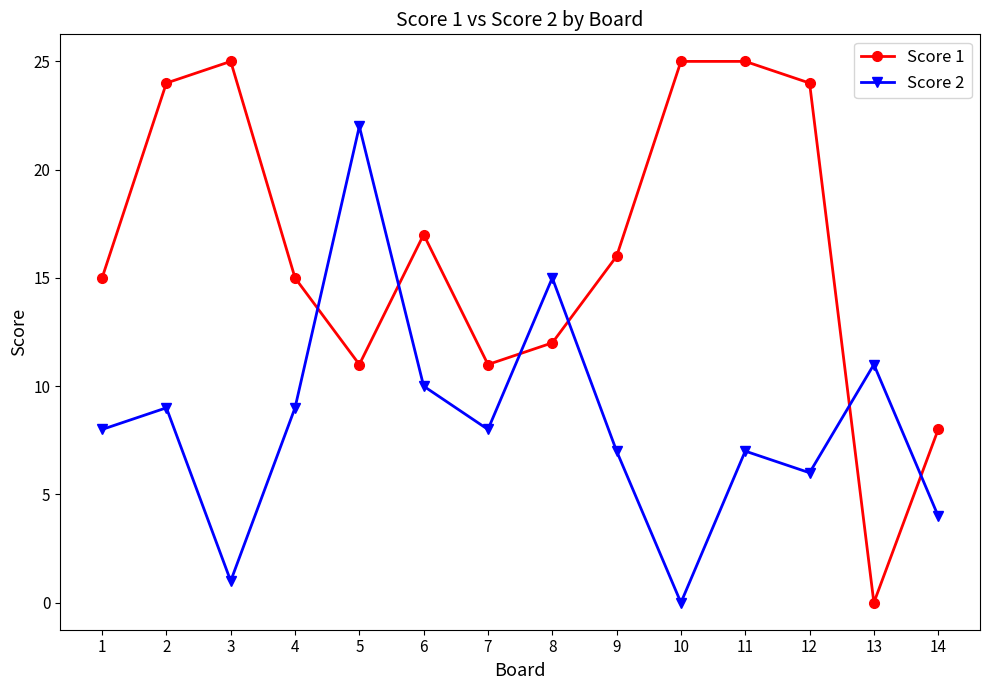

Which series has the widest spread of values?

Score 1